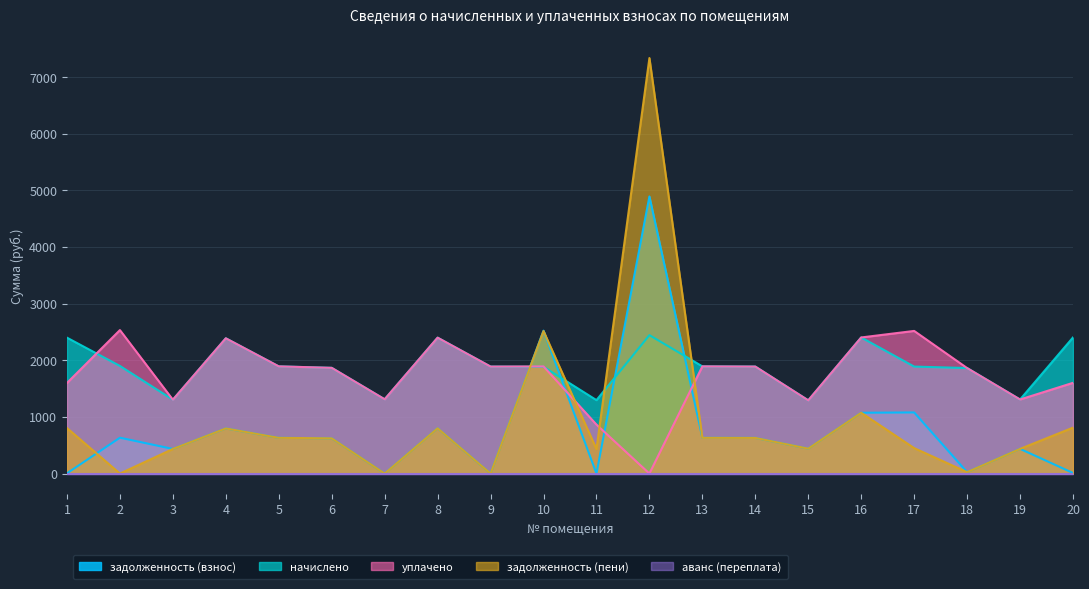

What is the maximum value for задолженность (пени)?

7337.4